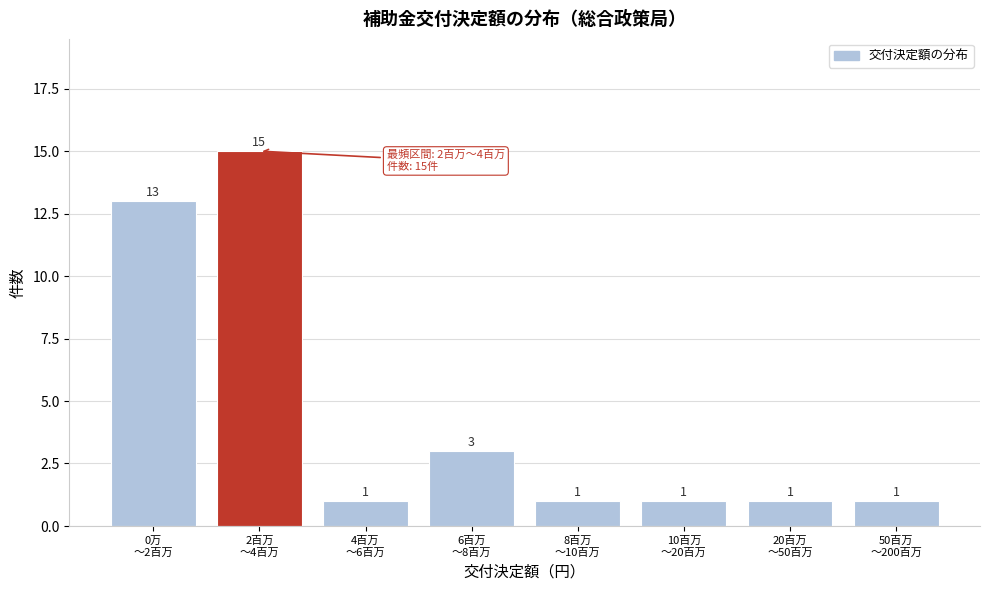

Reading left to right, list all the values displayed in this chart.

13	15	1	3	1	1	1	1